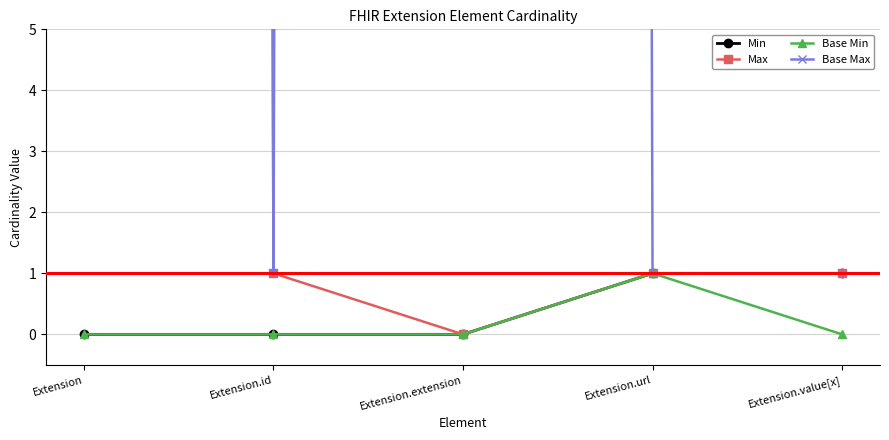

At which label does Base Min reach its minimum?

Extension